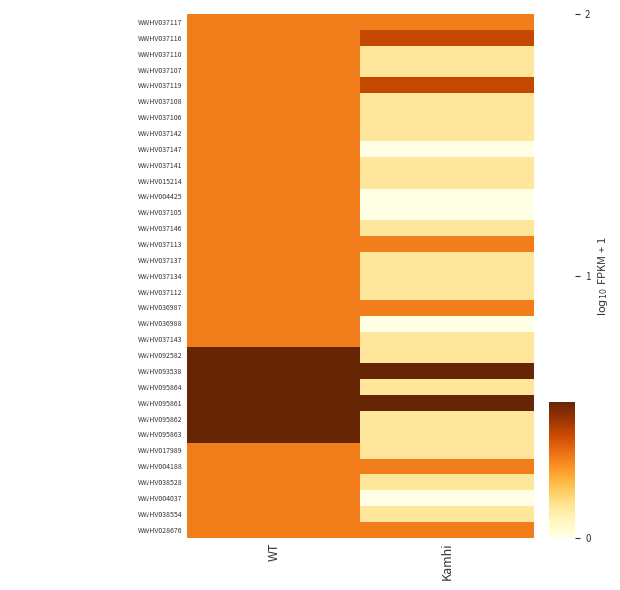

List the series in order of their peak value, highest first.

WWHV092582, WWHV093538, WWHV095864, WWHV095861, WWHV095862, WWHV095863, WWHV037116, WWHV037119, WWHV037117, WWHV037110, WWHV037107, WWHV037108, WWHV037106, WWHV037142, WWHV037147, WWHV037141, WWHV015214, WWHV004425, WWHV037105, WWHV037146, WWHV037113, WWHV037137, WWHV037134, WWHV037112, WWHV036987, WWHV036988, WWHV037143, WWHV017989, WWHV004188, WWHV038528, WWHV004037, WWHV038554, WWHV028676